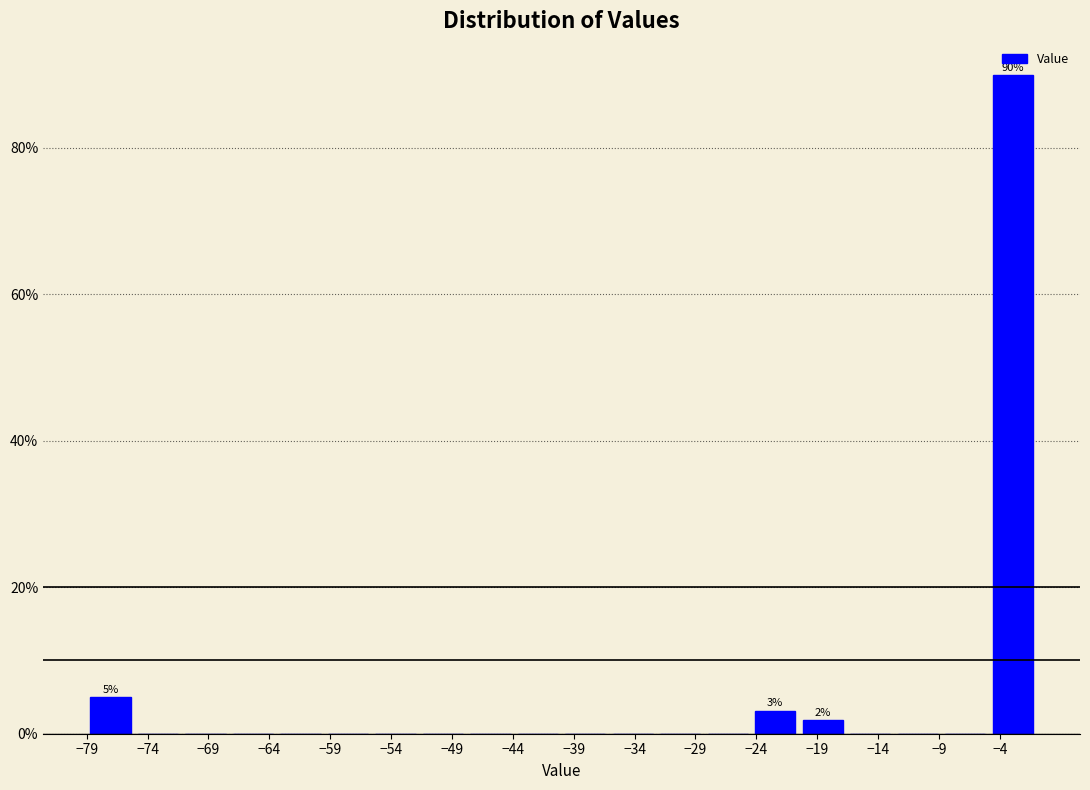

Which range on the x-axis has the tallest bar?

-4.9 to -1.0